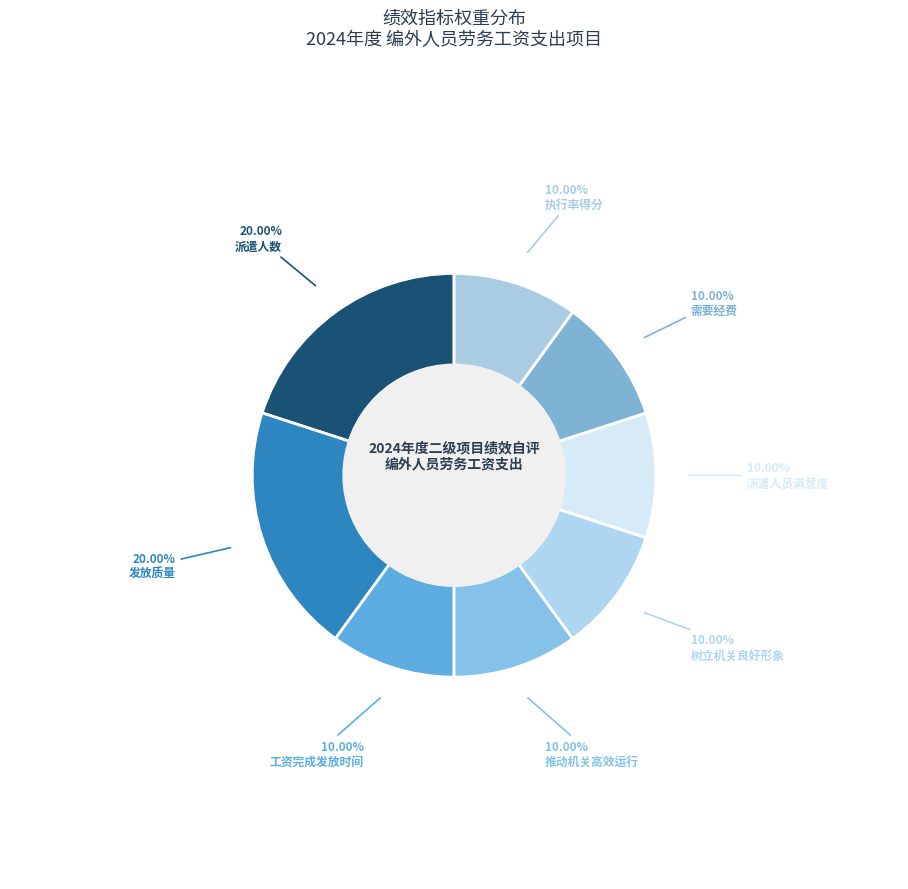

The 推动机关高效运行 slice represents 10% of the pie. True or false?

True